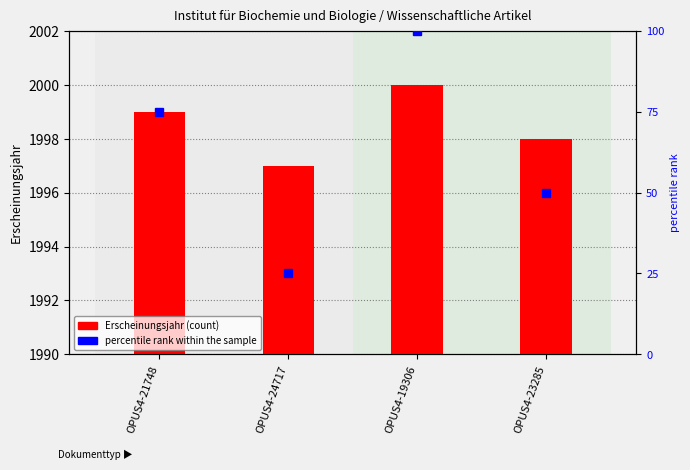

What is the difference between the highest and lowest values at OPUS4-24717?

1972